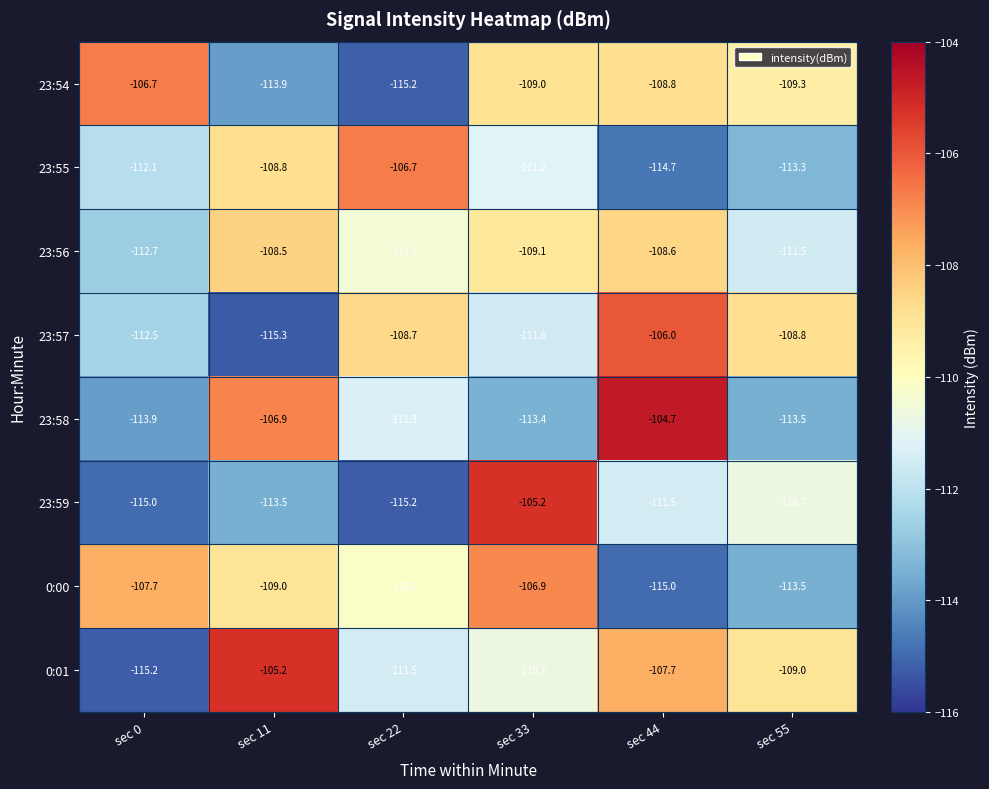

At which label is 23:58 closest to -109?

sec 11